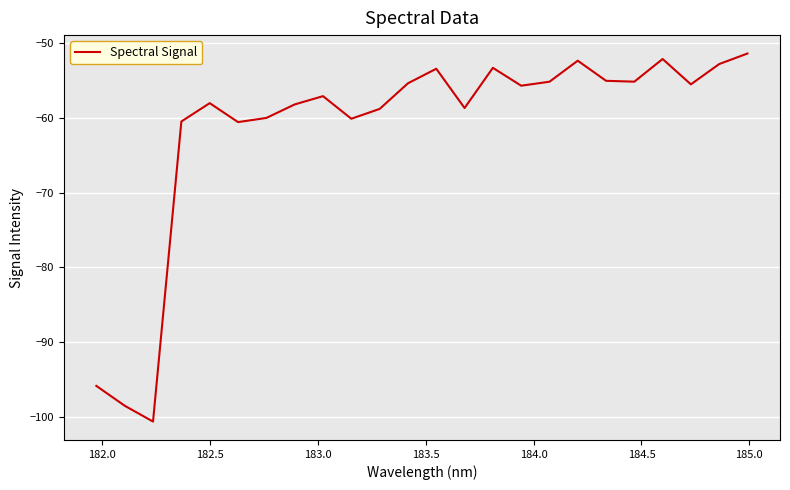

True or false: there are more than 2 points higher than both neighbors.

True